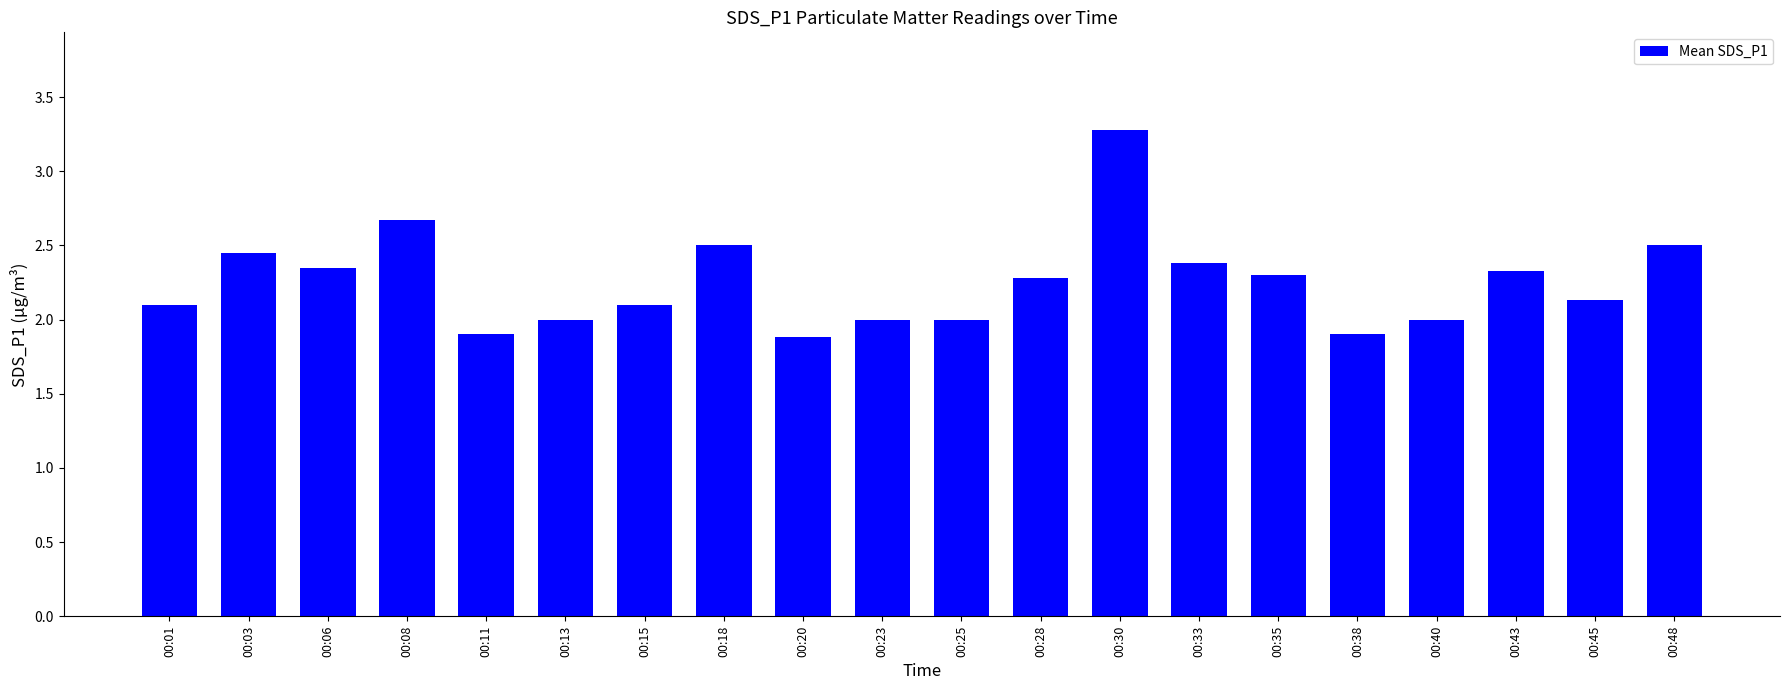

What is the smallest value displayed?

1.9